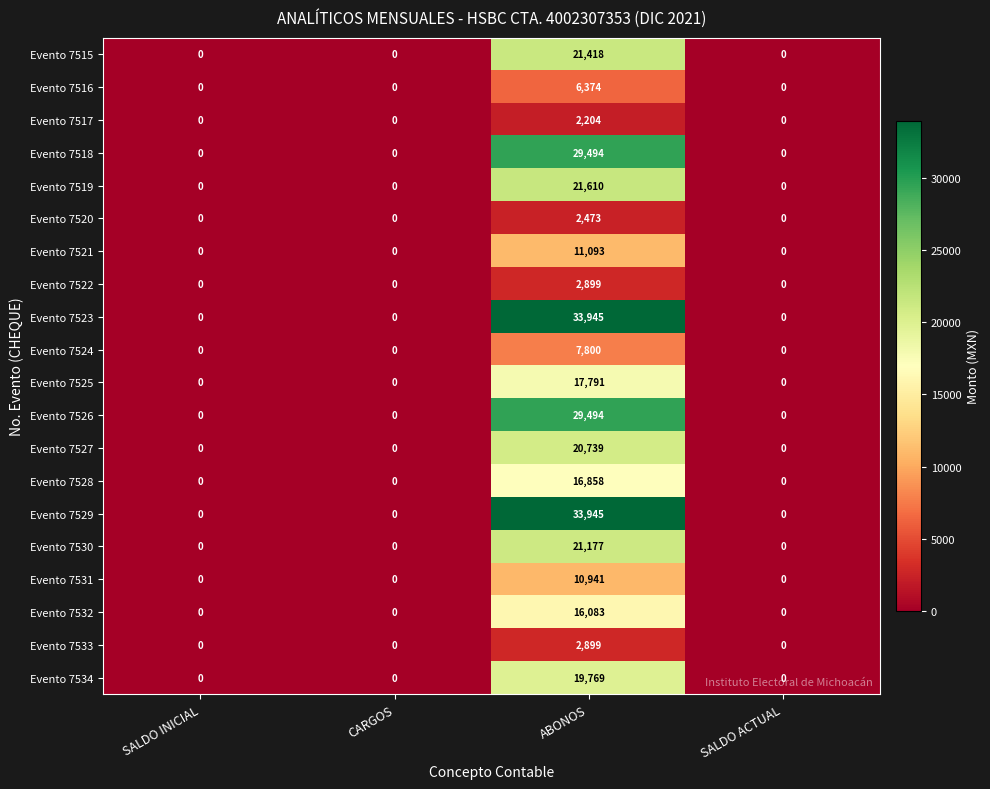

What is the difference between the Evento 7517 values at ABONOS and CARGOS?

2204